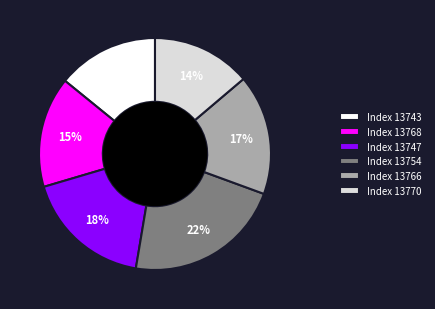

Approximately how many times larger is the value at Index 13766 compared to Index 13754?

0.8